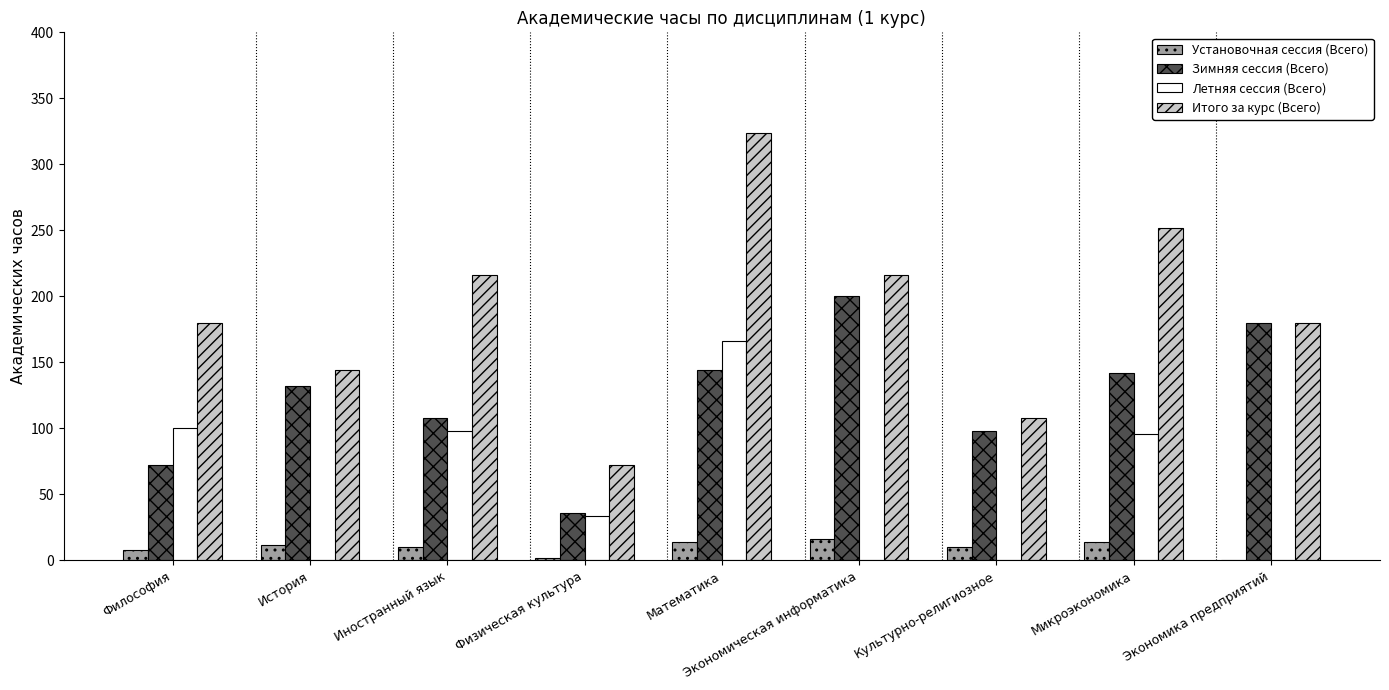

Which category has the highest value in the Итого за курс (Всего) series?

Математика